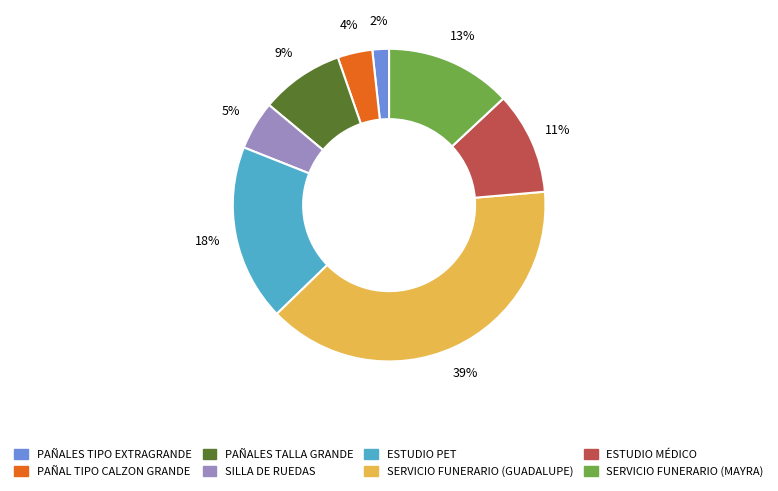

Which has a higher value, SERVICIO FUNERARIO (GUADALUPE) or ESTUDIO PET?

SERVICIO FUNERARIO (GUADALUPE)